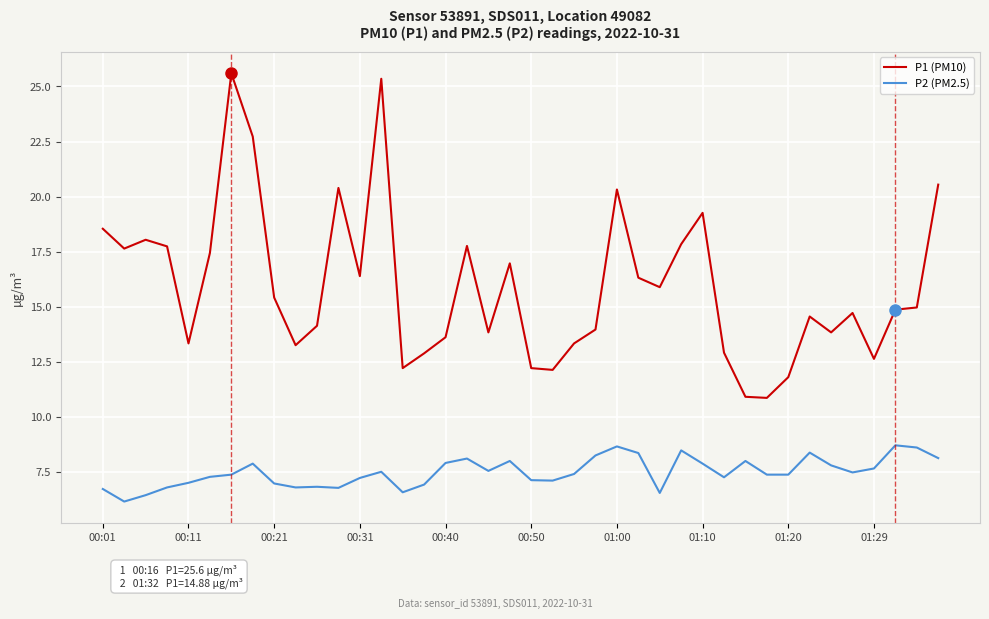

Which series has the largest total across all categories?

P1 (PM10)